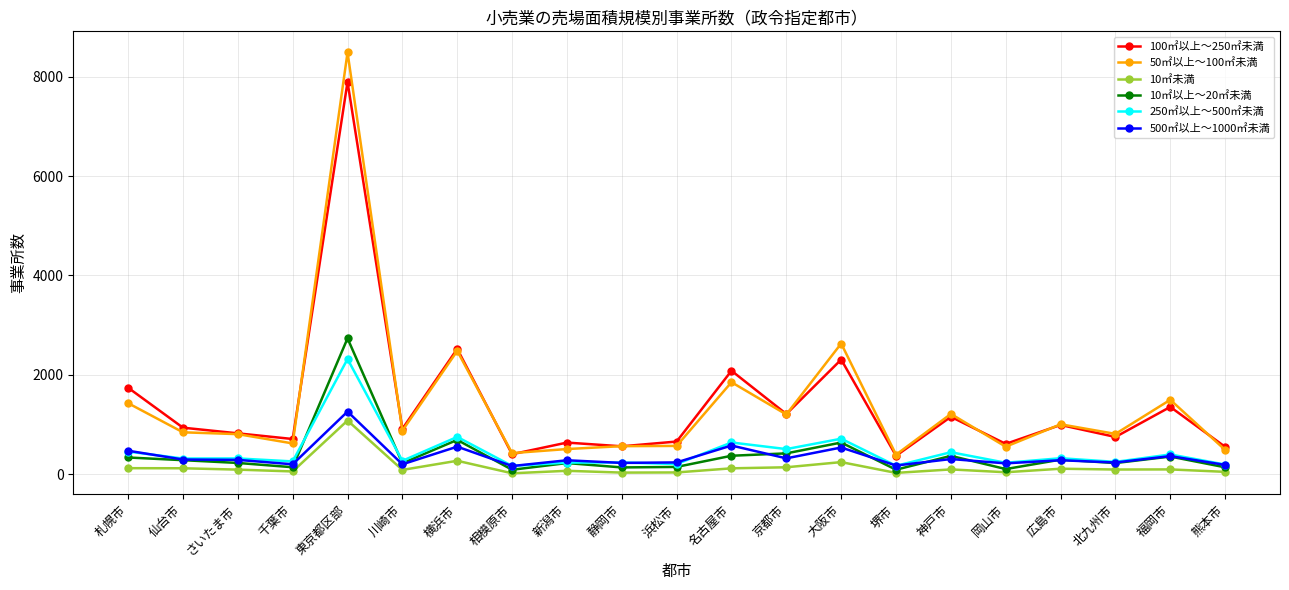

How many lines are shown in the chart?

6